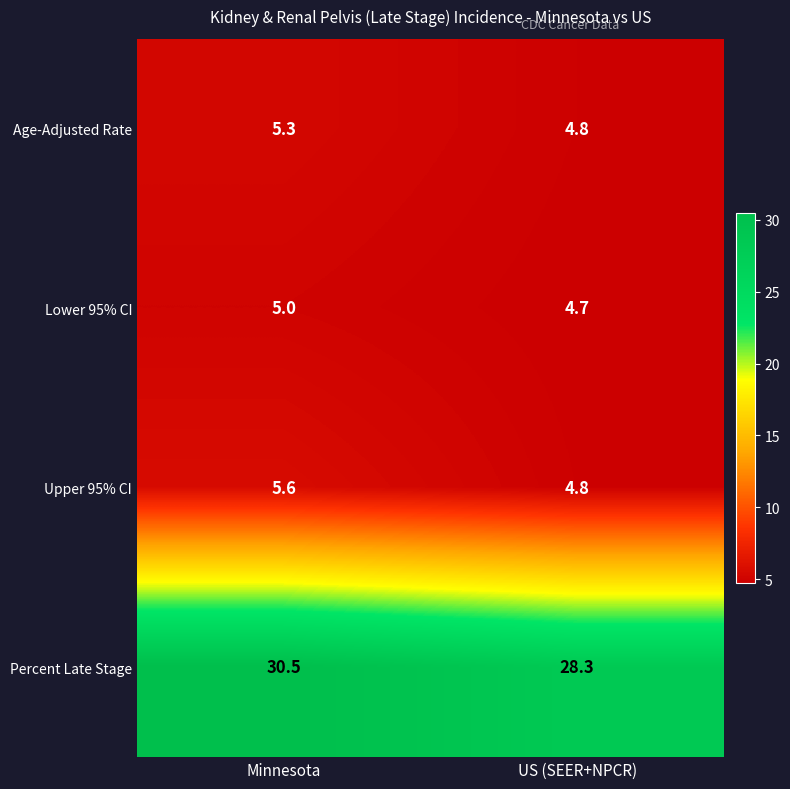

Which series has the widest spread of values?

Percent Late Stage